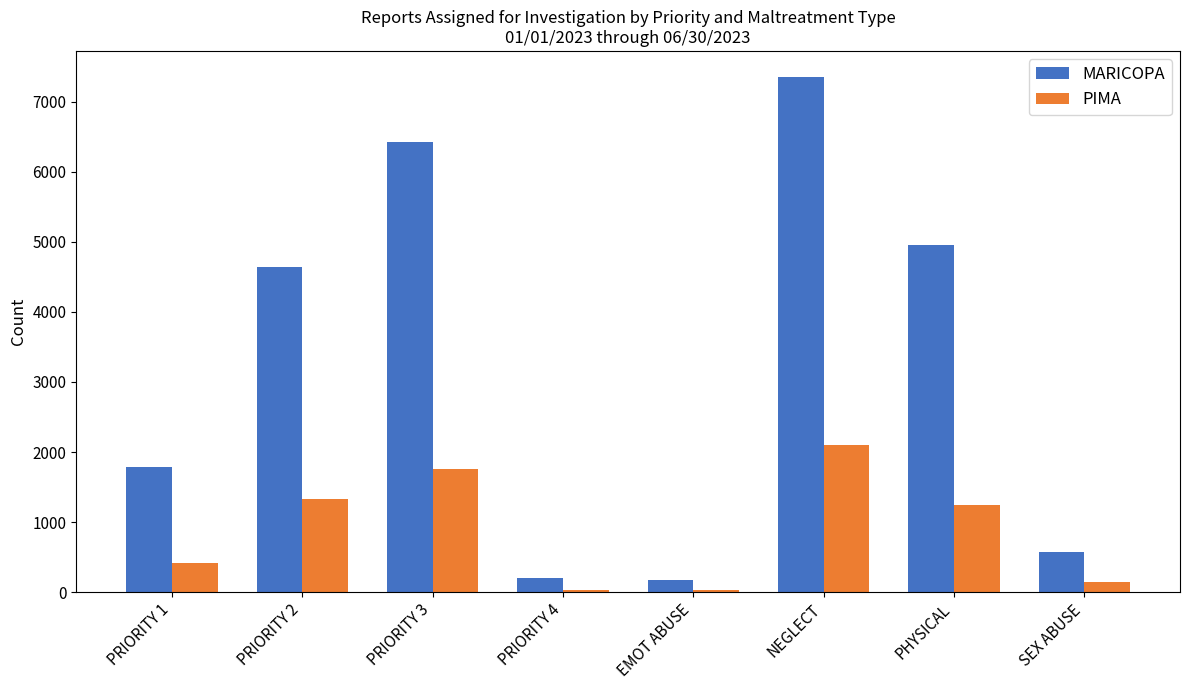

How many bars are there in total?

16